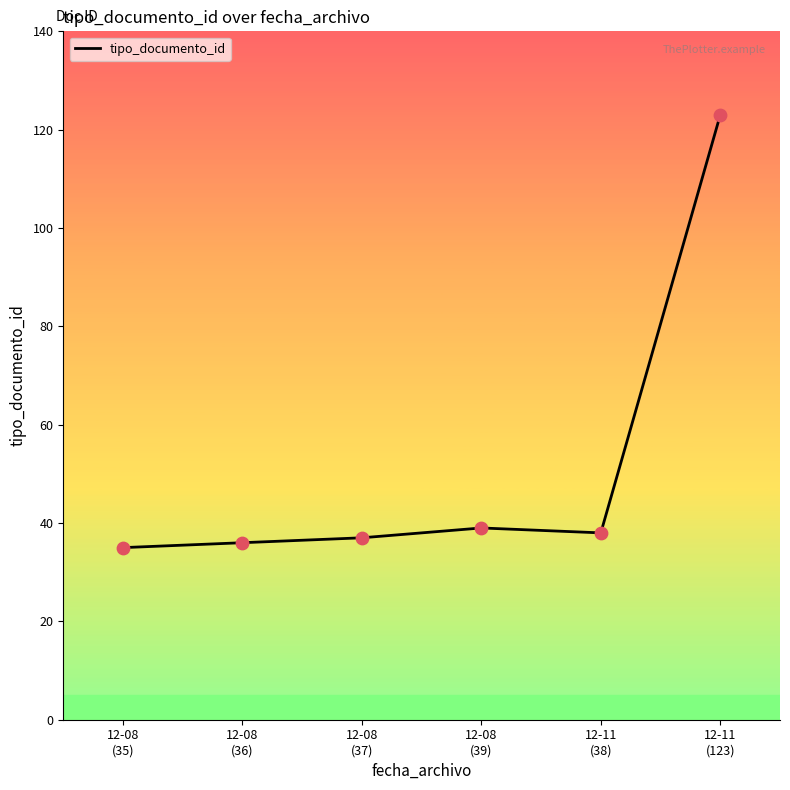

Approximately how many times larger is the value at 12-08
(36) compared to 12-11
(123)?

0.3